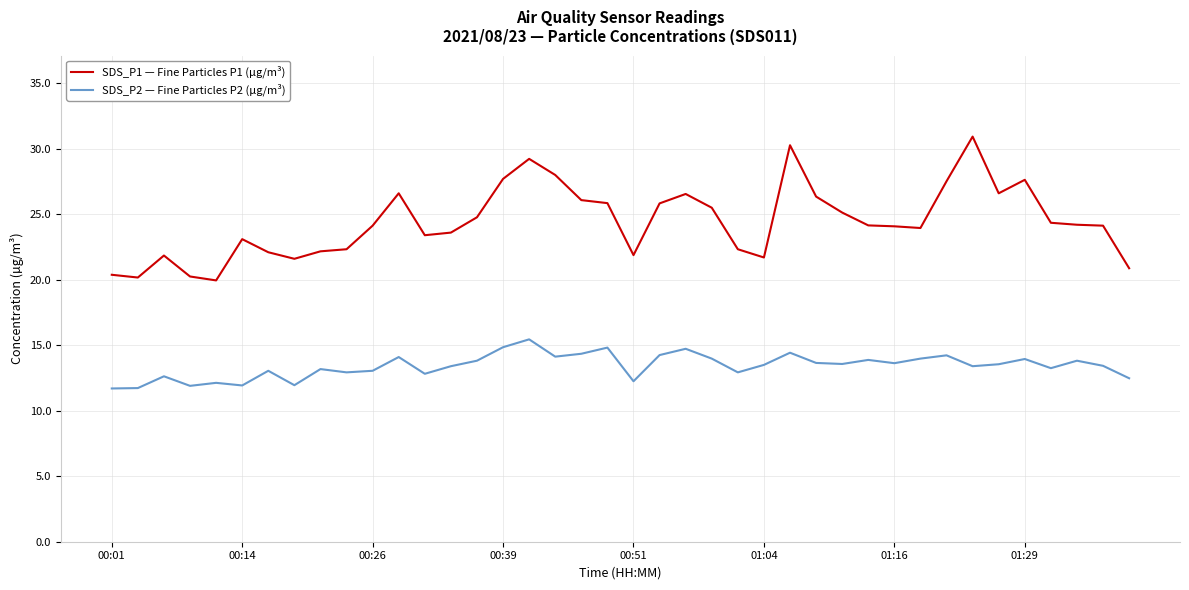

Which series has the largest total across all categories?

SDS_P1 — Fine Particles P1 (µg/m³)